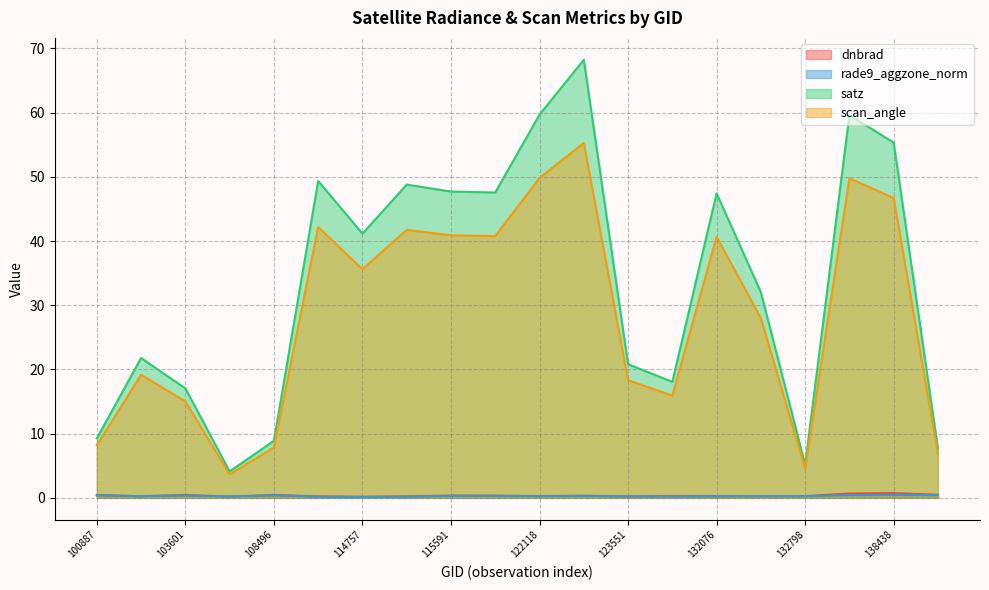

At which category does rade9_aggzone_norm reach its first local valley?

103484